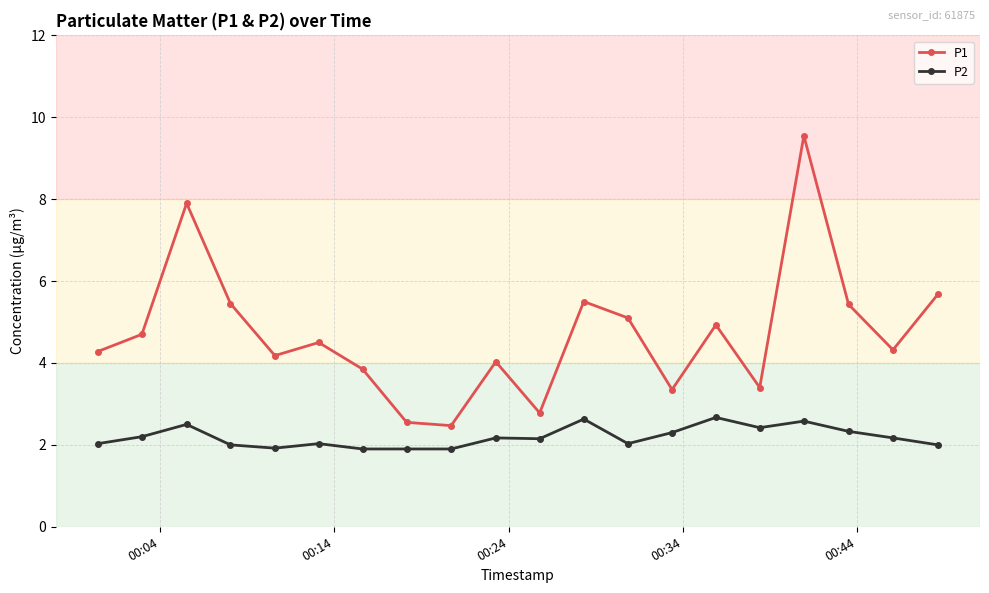

Is this an area chart (filled region under the line)?

No